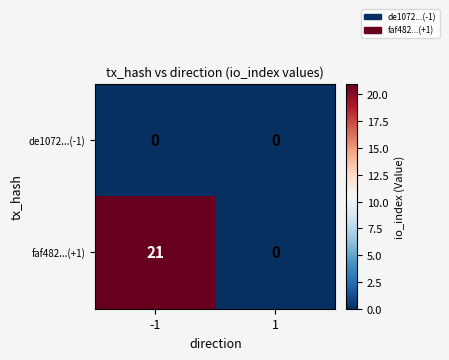

Reading right to left, extract all data points from this chart.

de1072...(-1): 1=0	-1=0
faf482...(+1): 1=0	-1=21